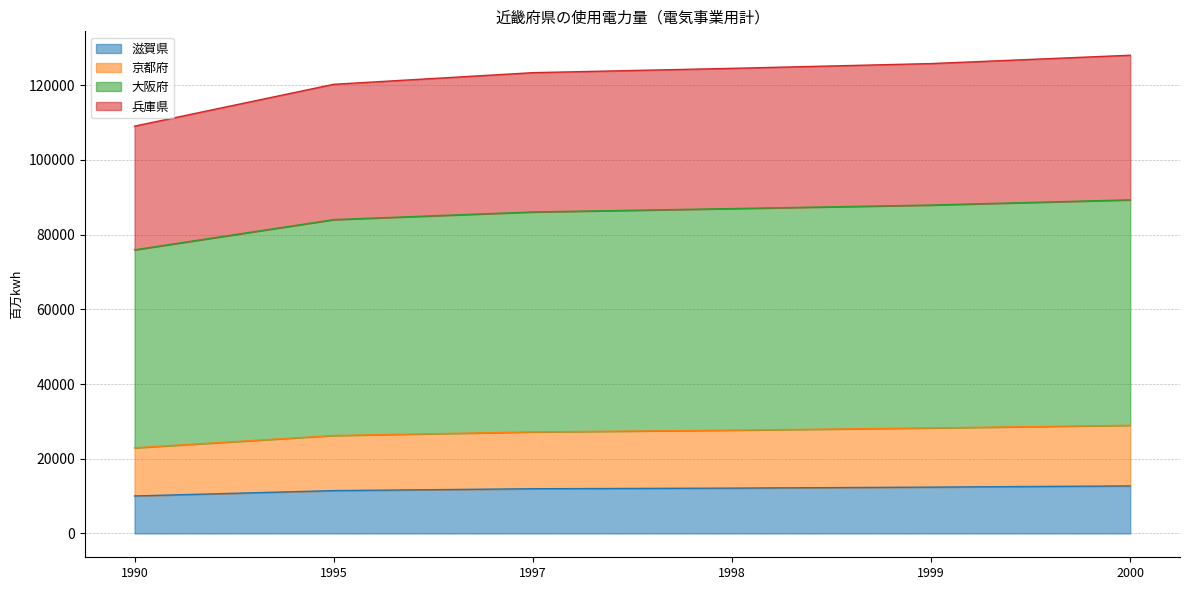

Where does the 兵庫県 series first go above 124547?

1999